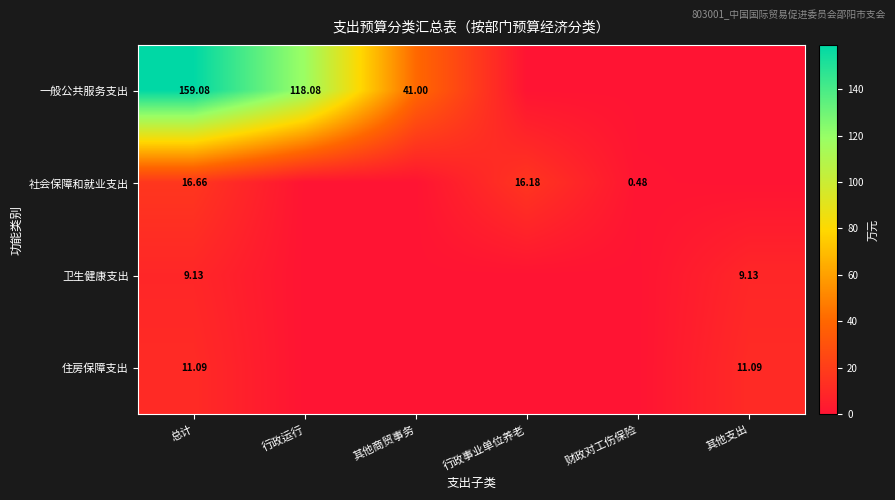

Is it true that 社会保障和就业支出 equals 16.7 at 总计?

True